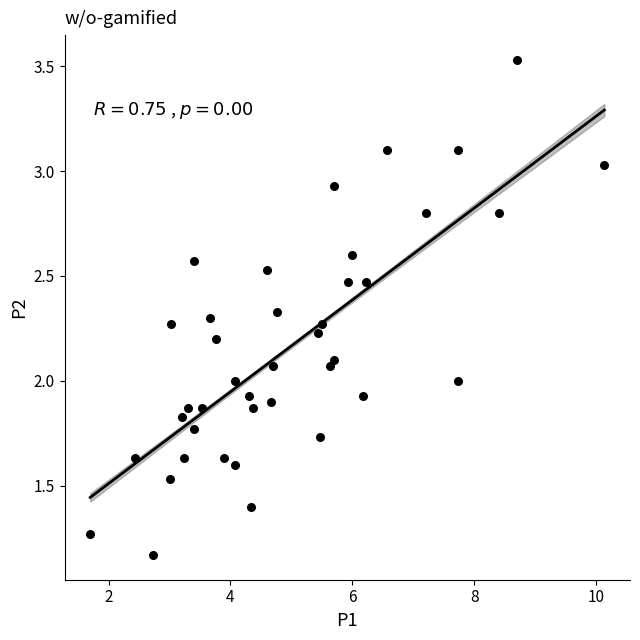

What is the range of X values (max minus min)?

8.4